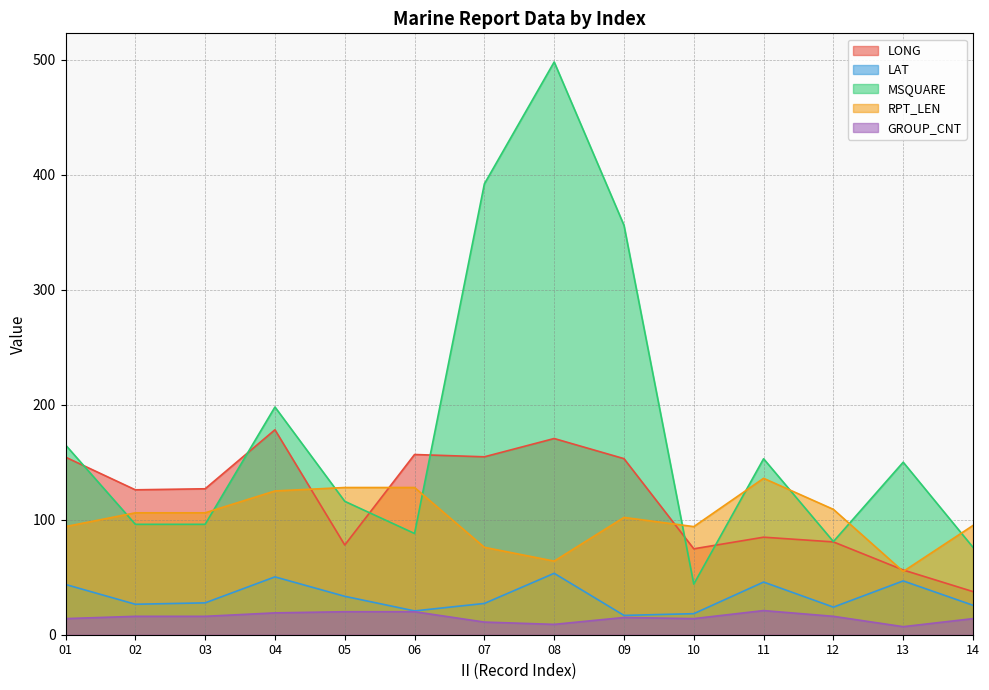

Where is the first local minimum for MSQUARE?

06